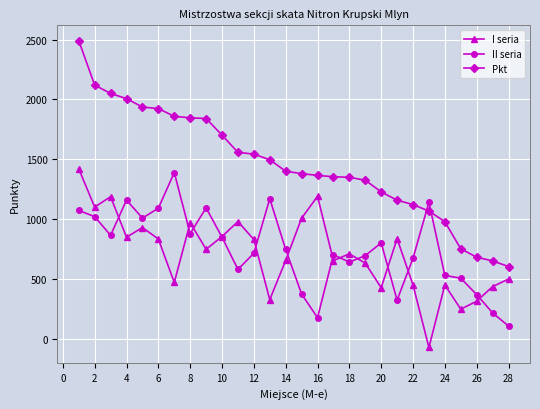

True or false: Pkt and I seria intersect in this chart.

False